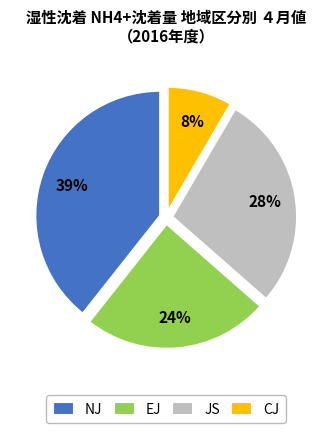

Do JS and NJ together represent more than half of the pie?

Yes